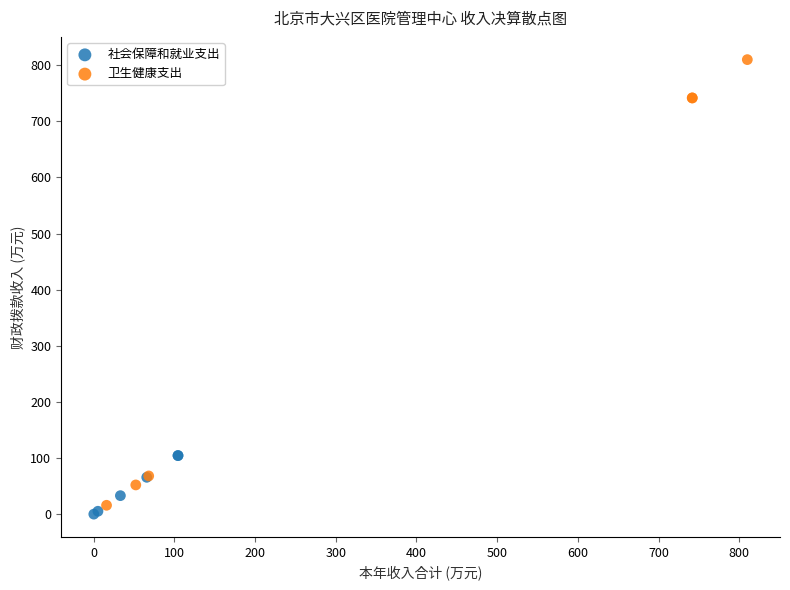

Which series reaches the minimum Y coordinate?

社会保障和就业支出